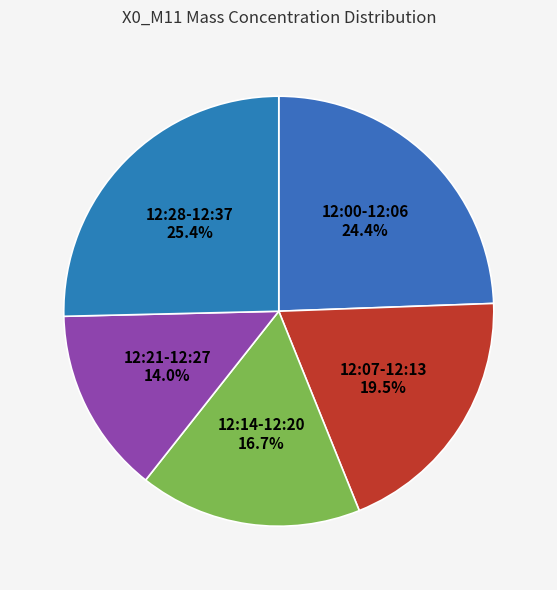

How many slices are in this pie chart?

5